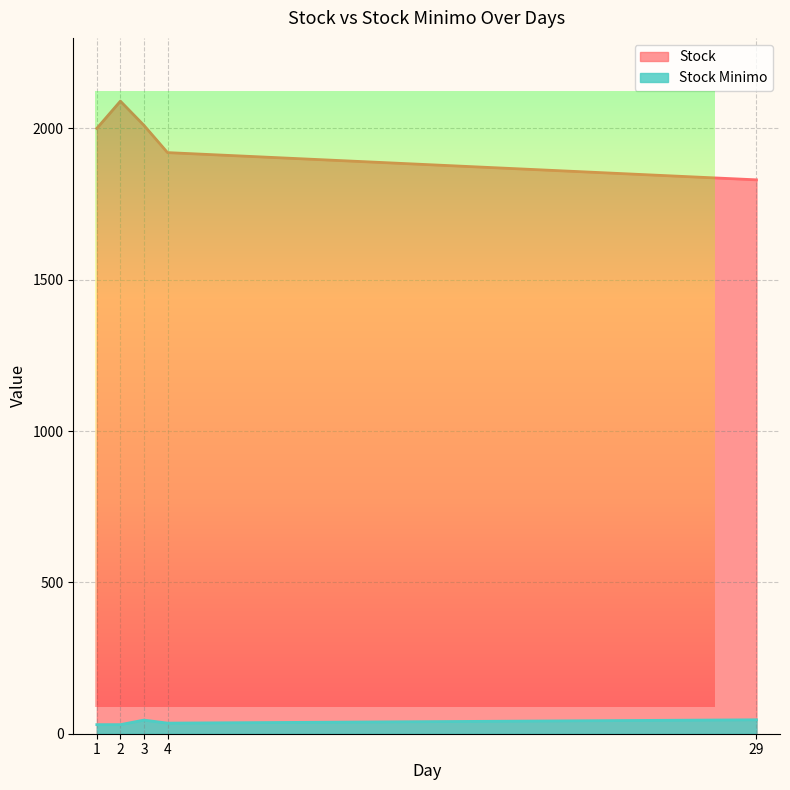

Which series has the widest spread of values?

Stock